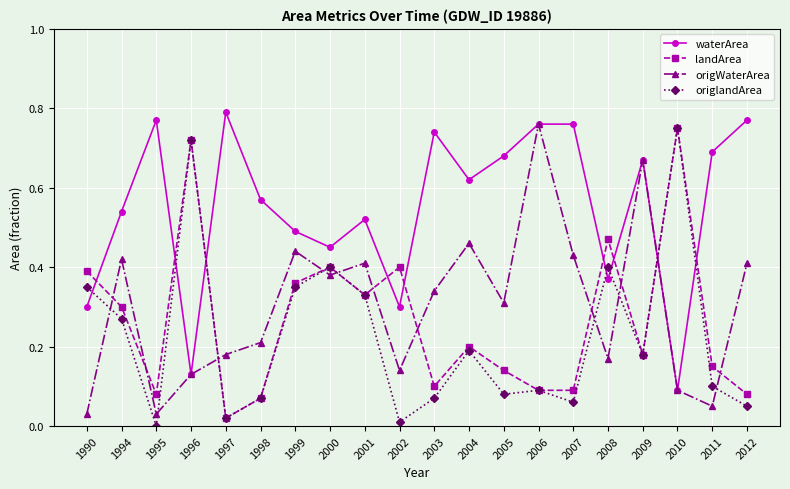

In origlandArea, how many points are higher than both neighbors (excluding endpoints)?

6